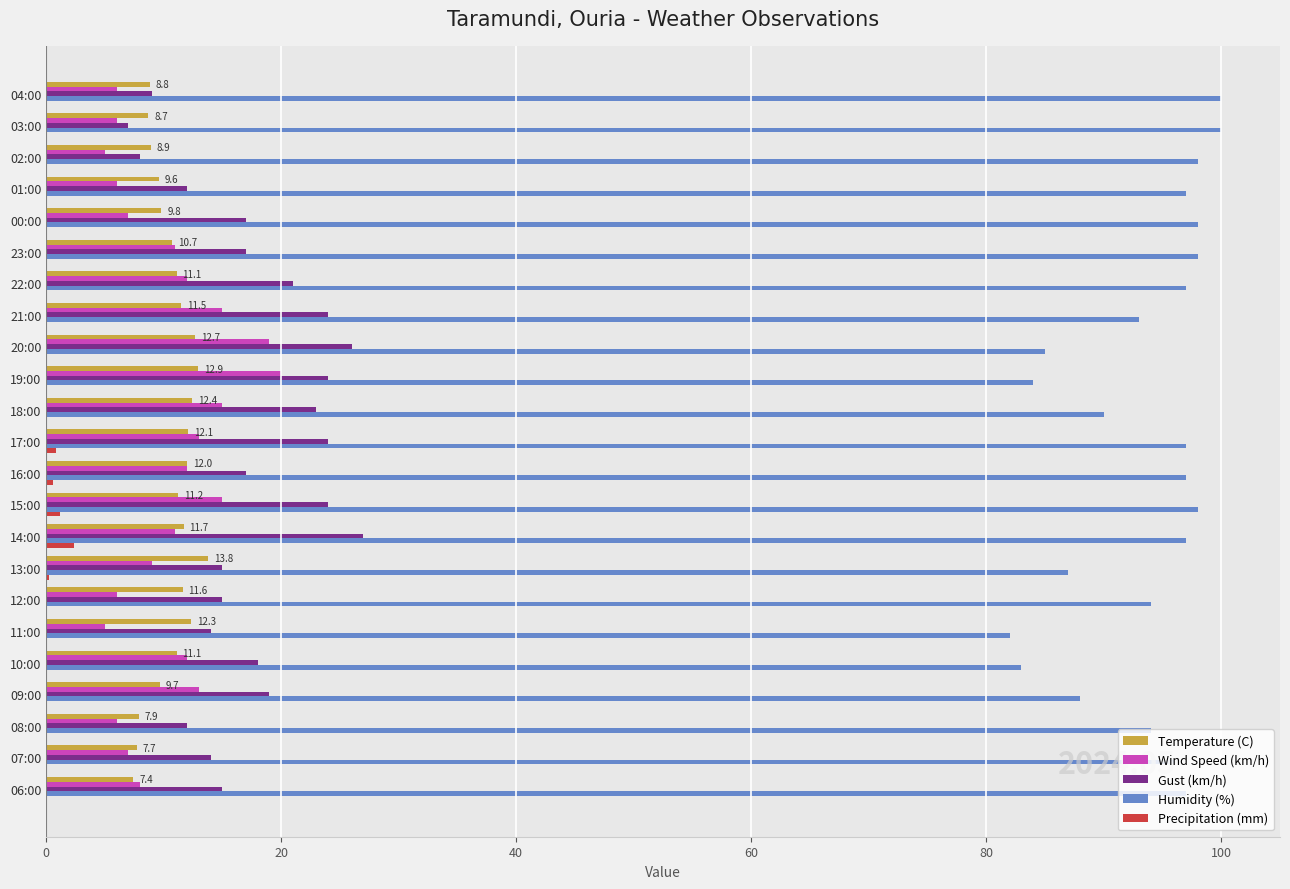

Which series has the largest total across all categories?

Humidity (%)